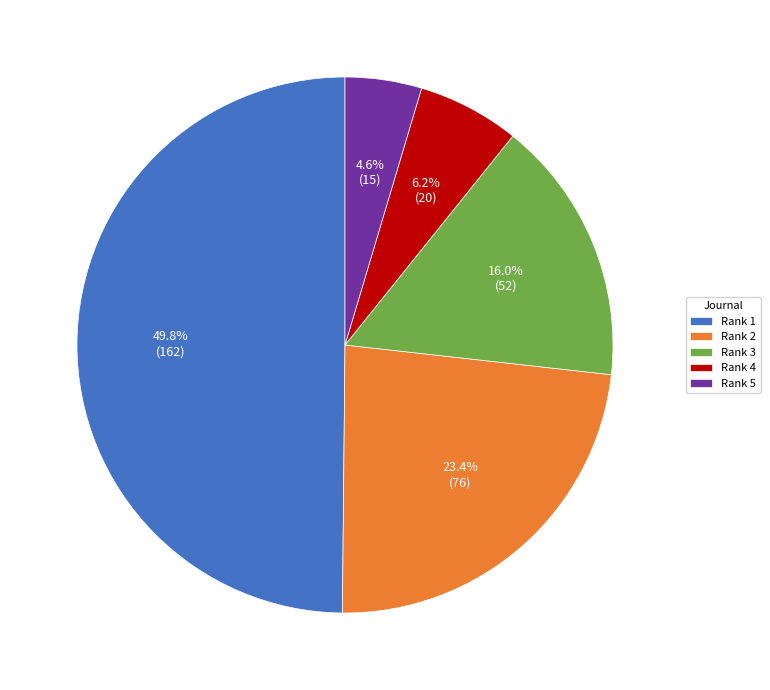

Rank the categories by value from highest to lowest.

Rank 1, Rank 2, Rank 3, Rank 4, Rank 5